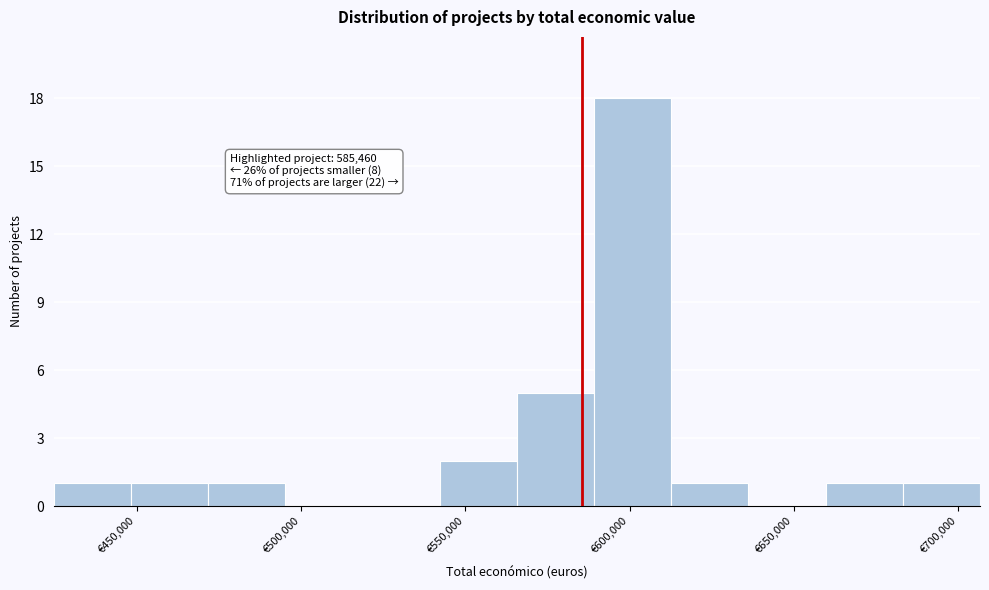

Which range on the x-axis has the tallest bar?

590000 to 615000